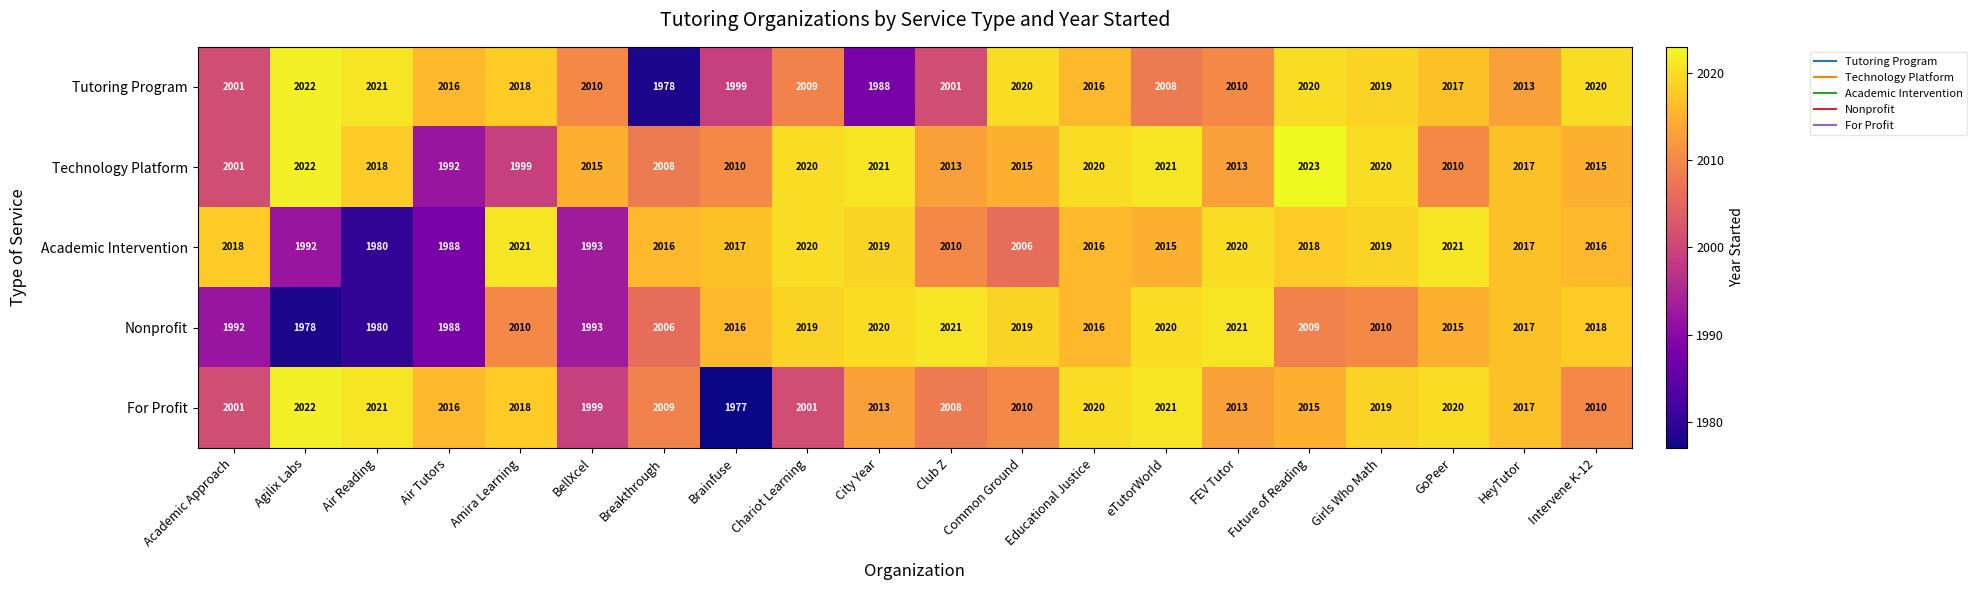

At Common Ground, list the series in order from smallest to largest.

Academic Intervention, For Profit, Technology Platform, Nonprofit, Tutoring Program